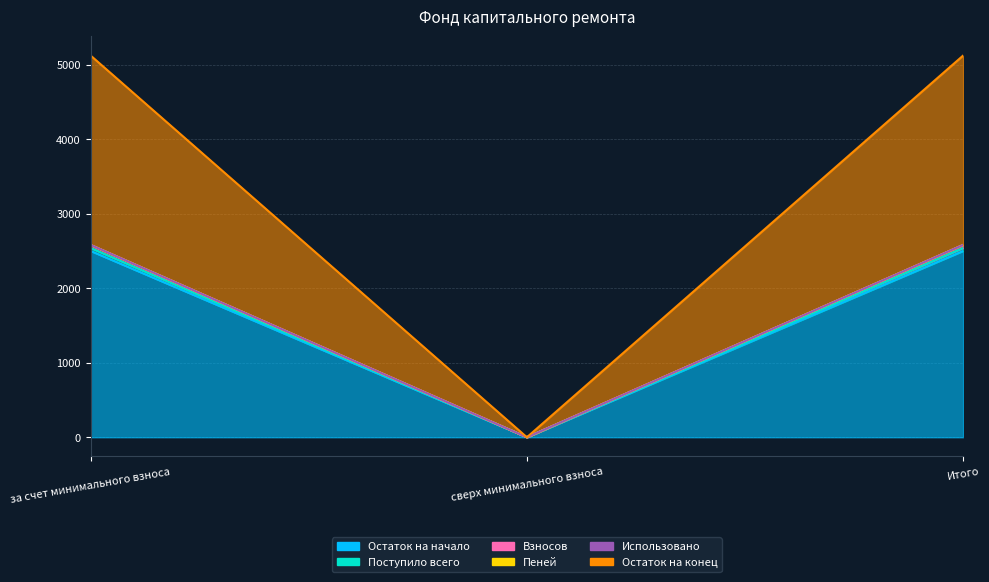

What is the difference between the Поступило всего values at за счет минимального взноса and сверх минимального взноса?

2582.7